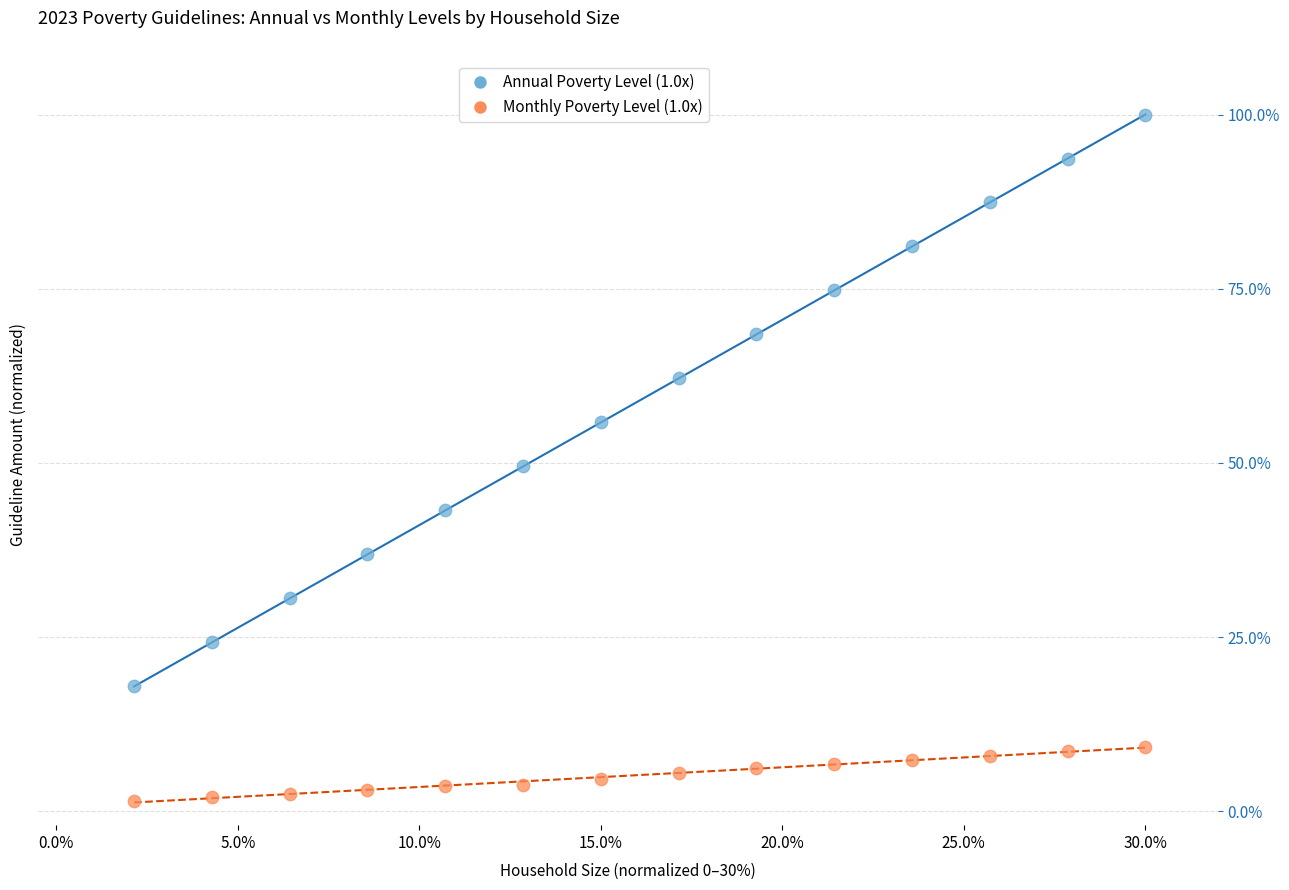

Which series contains the highest Y value?

Annual Poverty Level (1.0x)